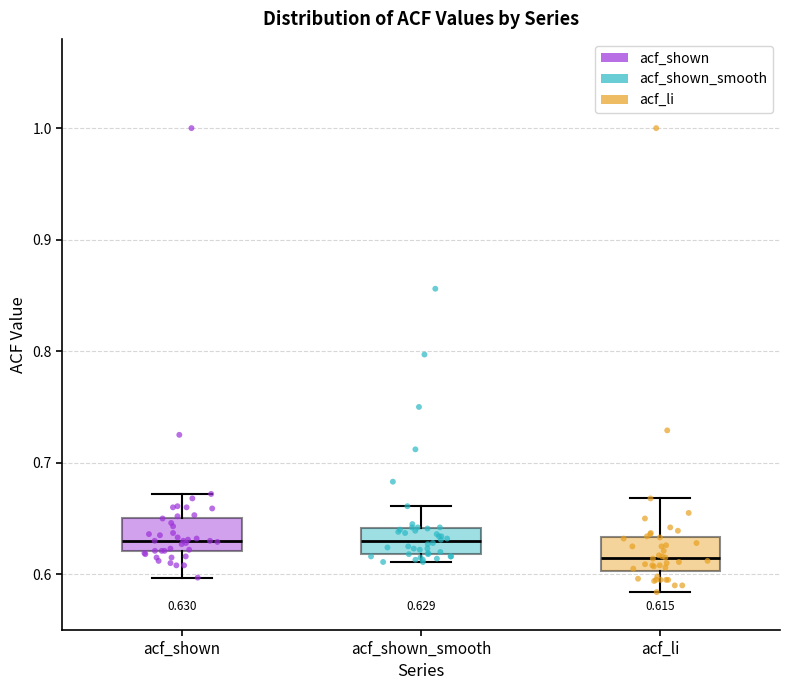

Which box's median line is the lowest?

acf_li